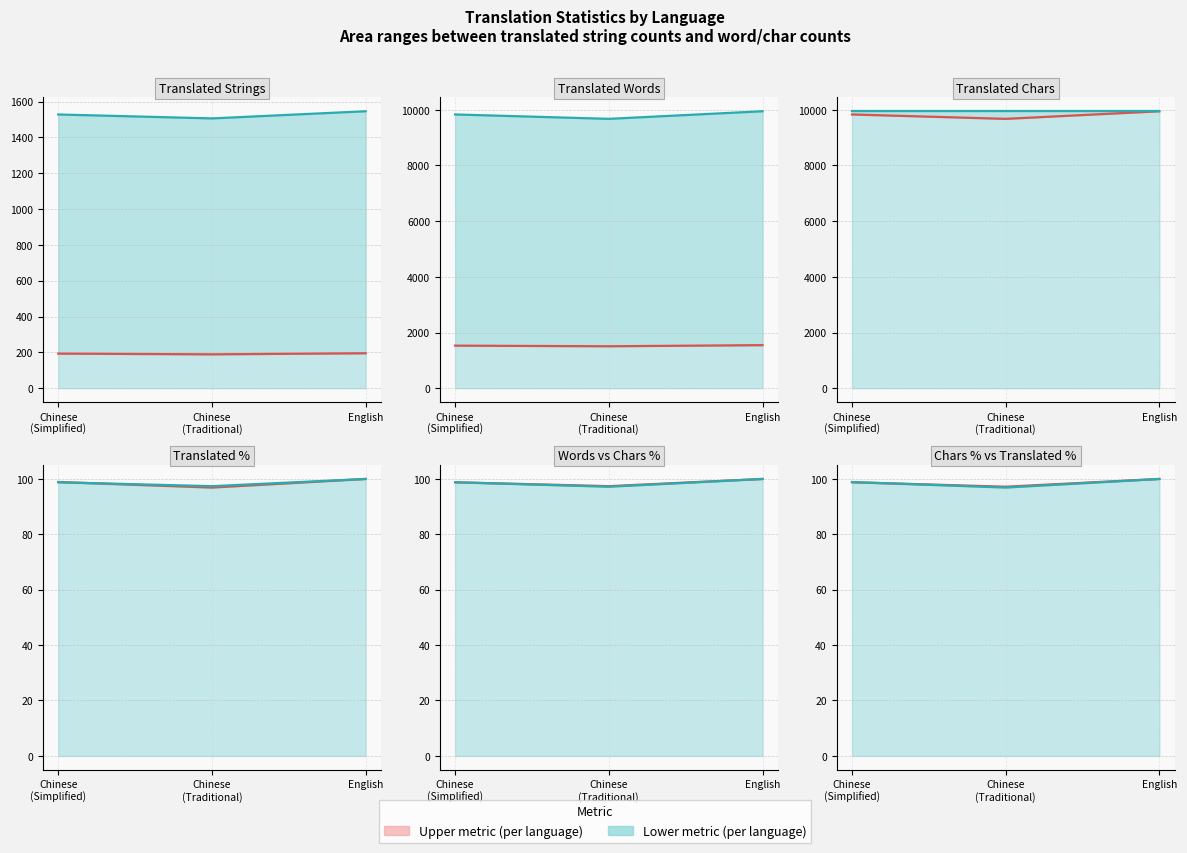

Reading left to right, transcribe all the data shown in this chart.

translated: 193.0	189.0	195.0
translated_words: 1528.0	1506.0	1546.0
translated_chars: 9832.0	9674.0	9947.0
translated_percent: 98.9	96.9	100.0
translated_words_percent: 98.8	97.4	100.0
translated_chars_percent: 98.8	97.2	100.0